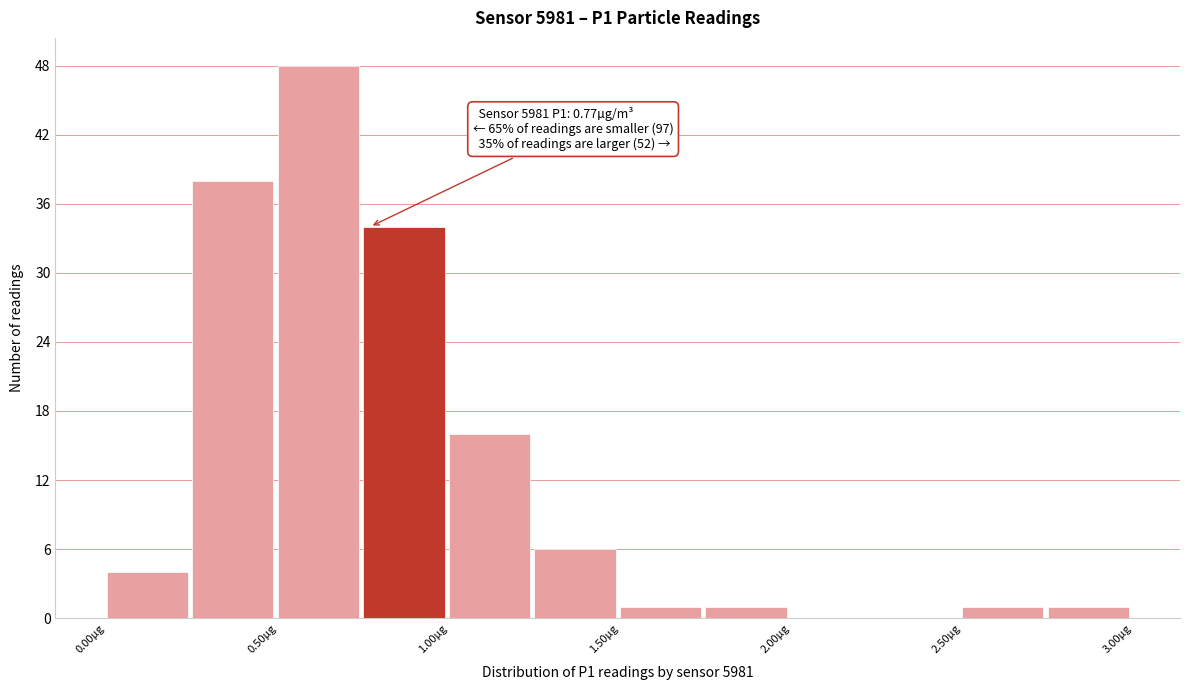

Which range on the x-axis has the tallest bar?

0.50 to 0.75